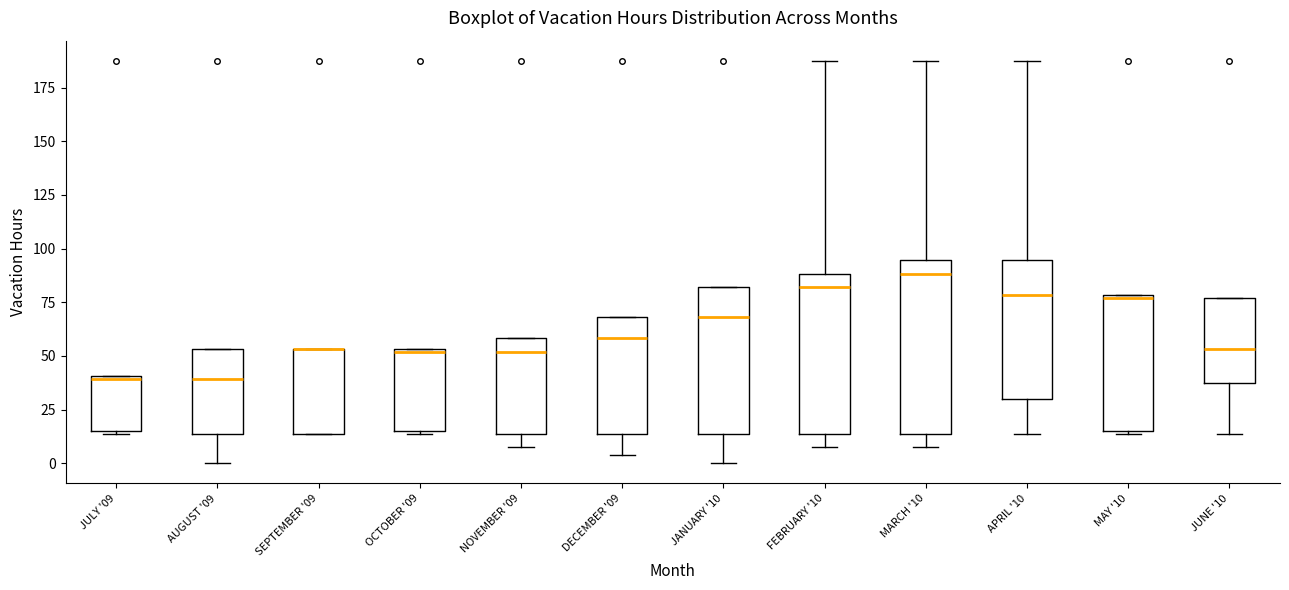

Comparing the boxes themselves (not the whiskers), which one is the tallest?

MARCH '10